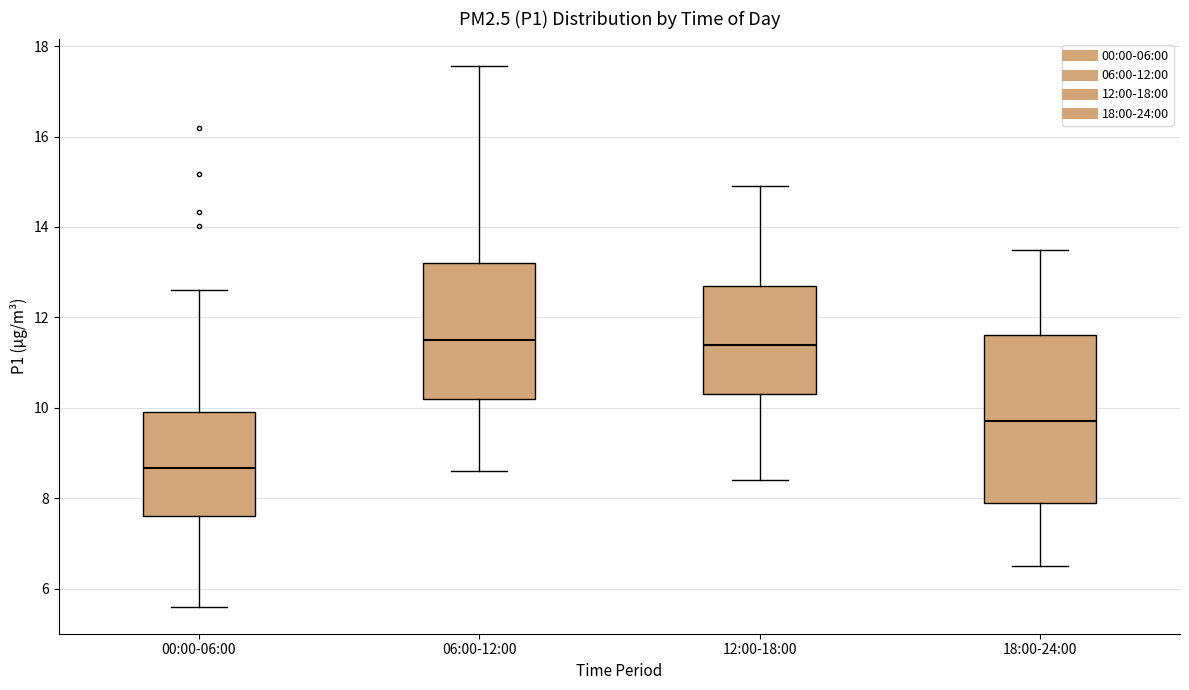

Comparing the boxes themselves (not the whiskers), which one is the tallest?

18:00-24:00